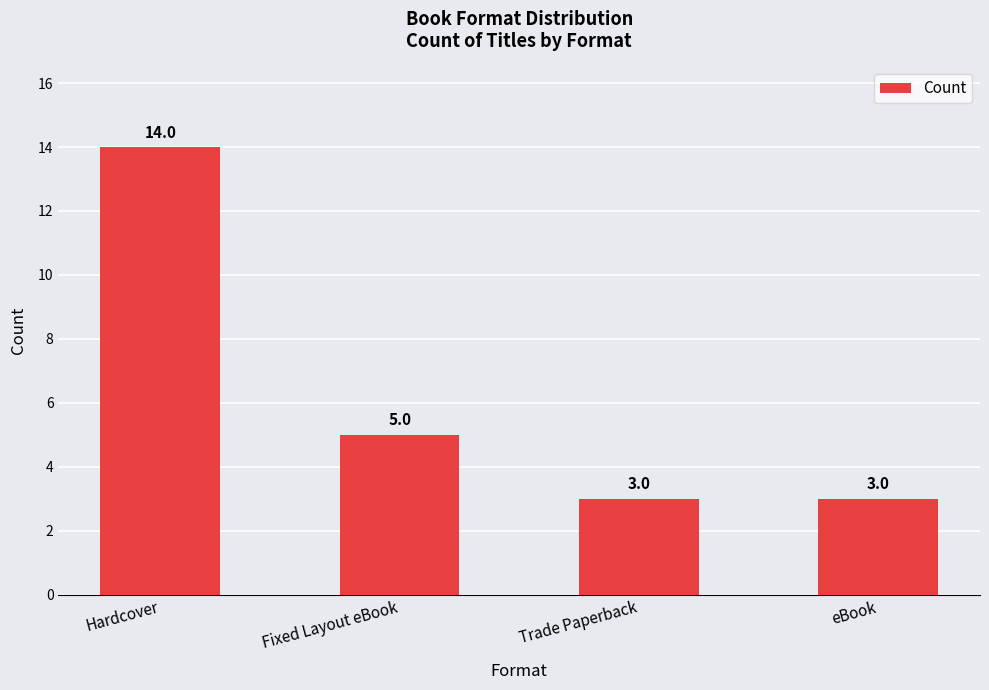

Does the chart contain any negative values?

No